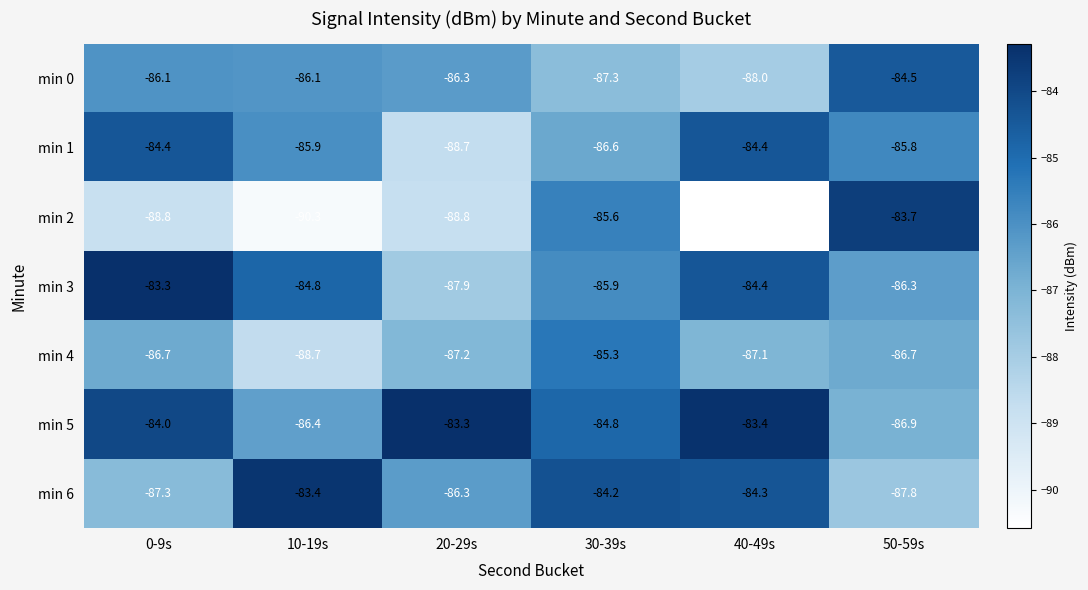

What is the total value across all series at 20-29s?

-608.5